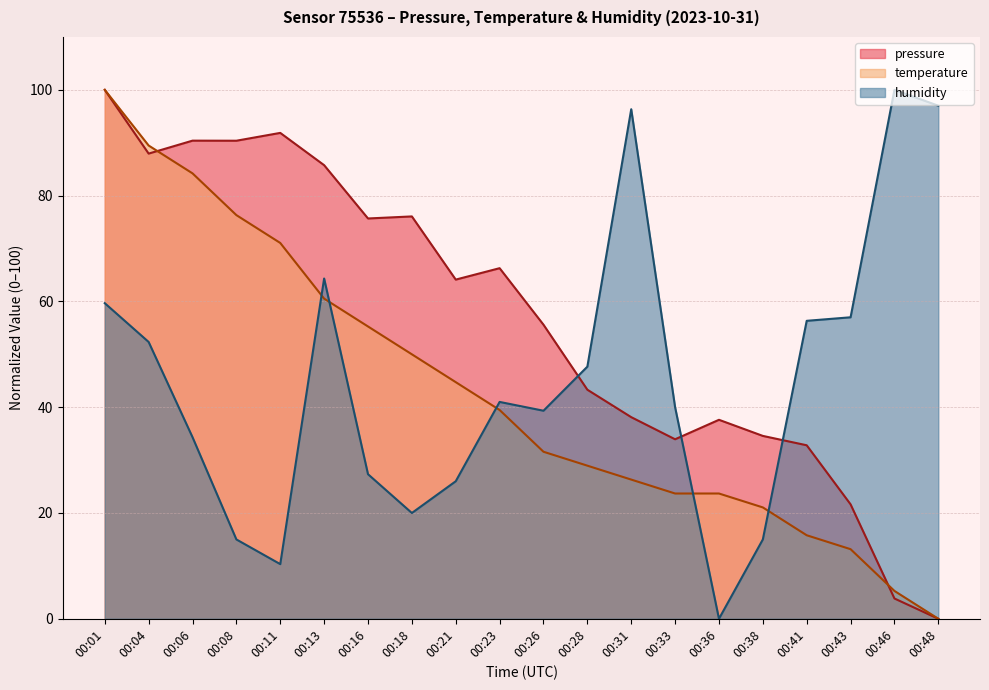

Which category has the highest value in the pressure series?

00:01